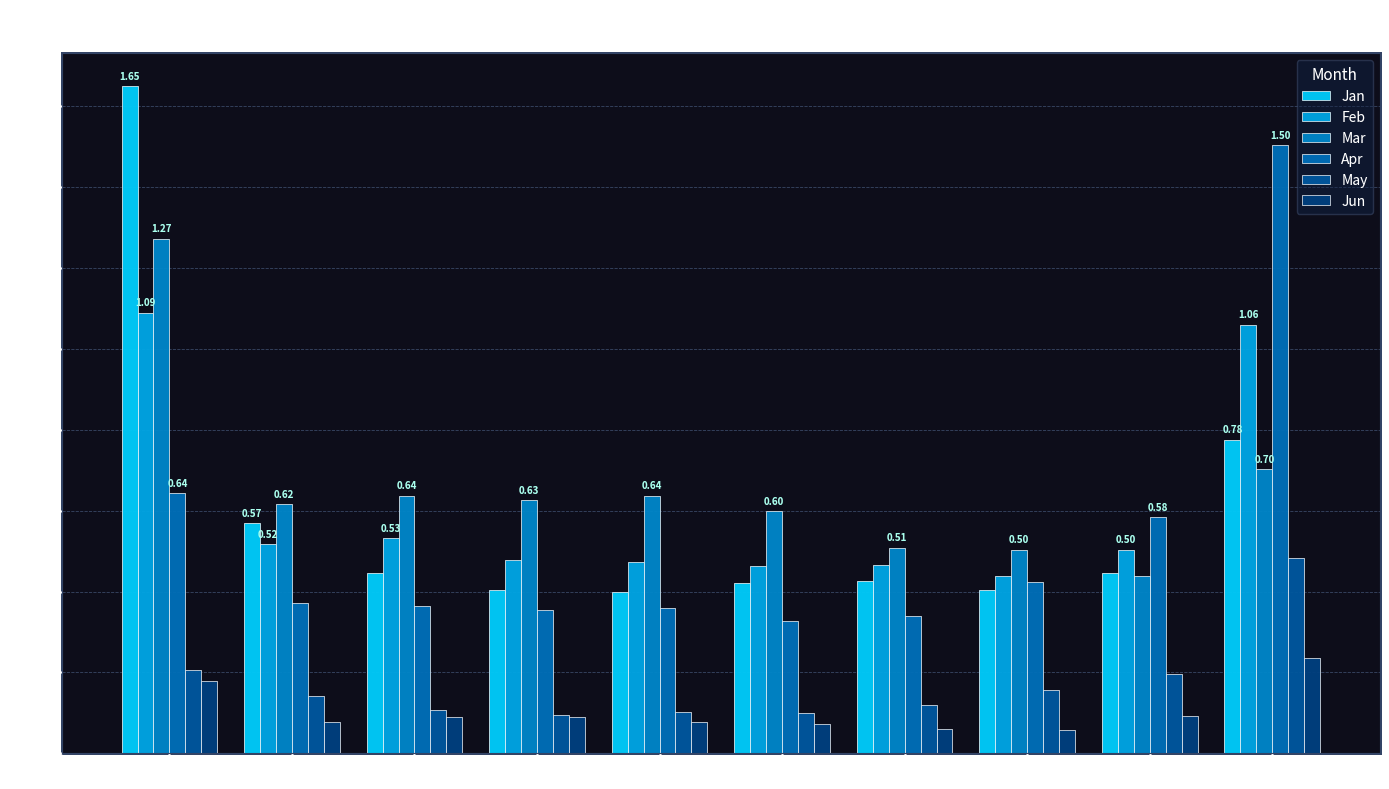

Reading right to left, what are all the values shown in this chart?

Jan: 0.8	0.4	0.4	0.4	0.4	0.4	0.4	0.4	0.6	1.6
Feb: 1.1	0.5	0.4	0.5	0.5	0.5	0.5	0.5	0.5	1.1
Mar: 0.7	0.4	0.5	0.5	0.6	0.6	0.6	0.6	0.6	1.3
Apr: 1.5	0.6	0.4	0.3	0.3	0.4	0.4	0.4	0.4	0.6
May: 0.5	0.2	0.2	0.1	0.1	0.1	0.1	0.1	0.1	0.2
Jun: 0.2	0.1	0.1	0.1	0.1	0.1	0.1	0.1	0.1	0.2